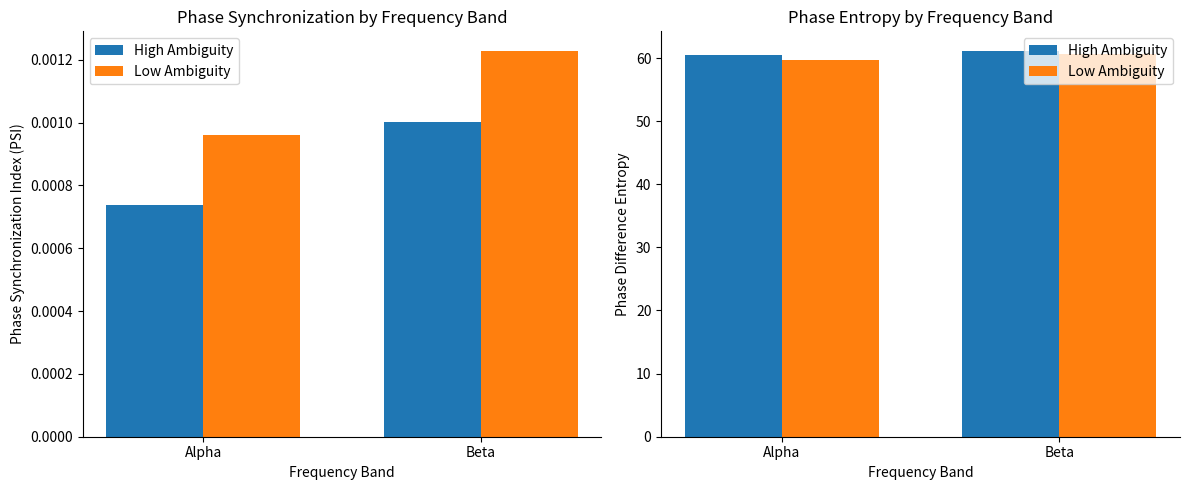

Between Beta and Alpha, which is larger?

Beta